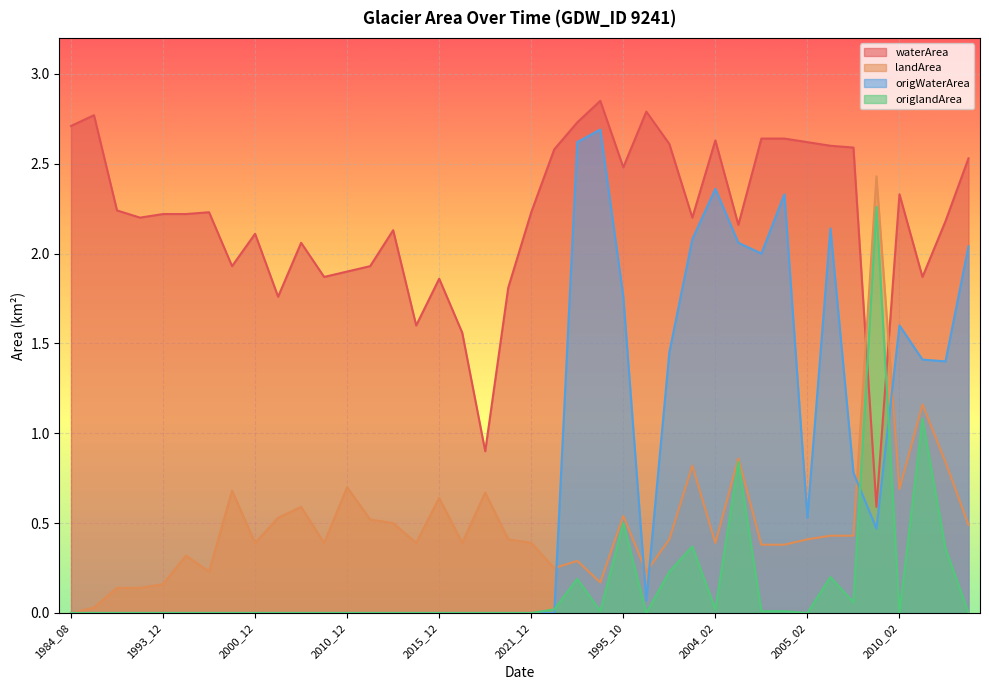

What is the difference between the second highest and second lowest values in the landArea series?

1.1